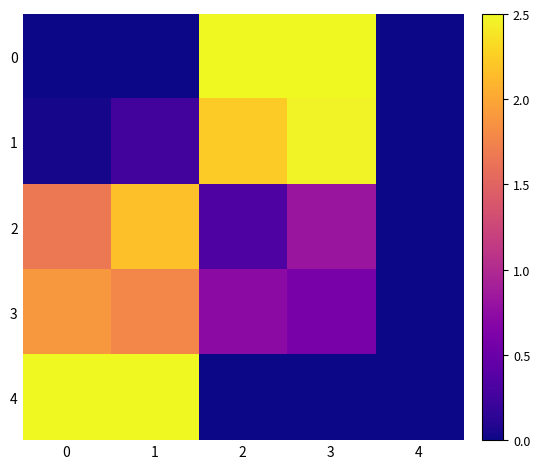

Reading left to right, transcribe all the data shown in this chart.

0: 0=0.0	1=0.0	2=2.5	3=2.5	4=0.0
1: 0=0.0	1=0.3	2=2.2	3=2.5	4=0.0
2: 0=1.7	1=2.2	2=0.3	3=0.8	4=0.0
3: 0=1.9	1=1.8	2=0.7	3=0.6	4=0.0
4: 0=2.5	1=2.5	2=0.0	3=0.0	4=0.0